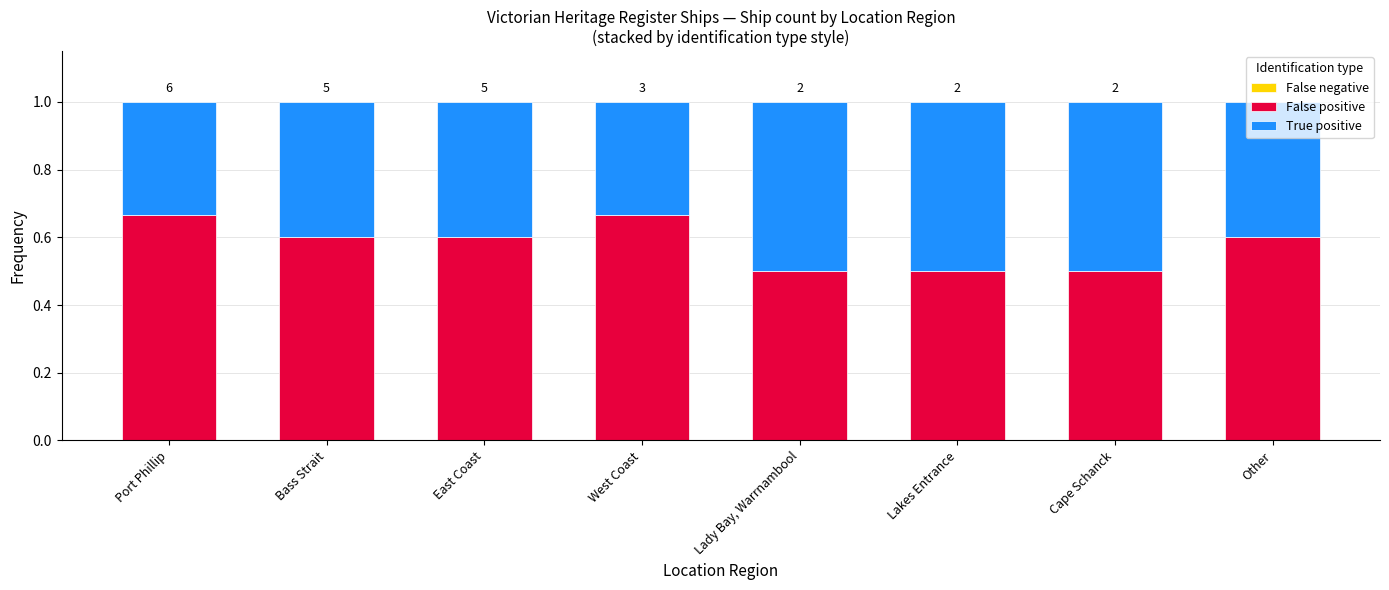

Are the bars horizontal?

No